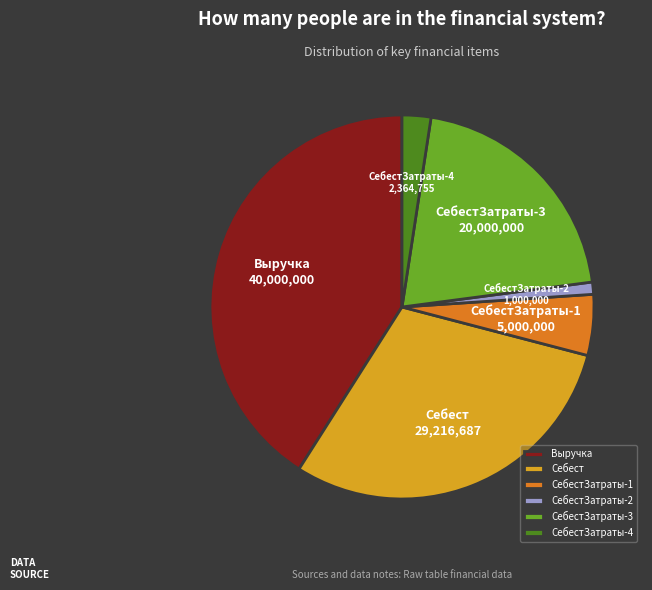

True or false: Себест accounts for 22% of the total.

False